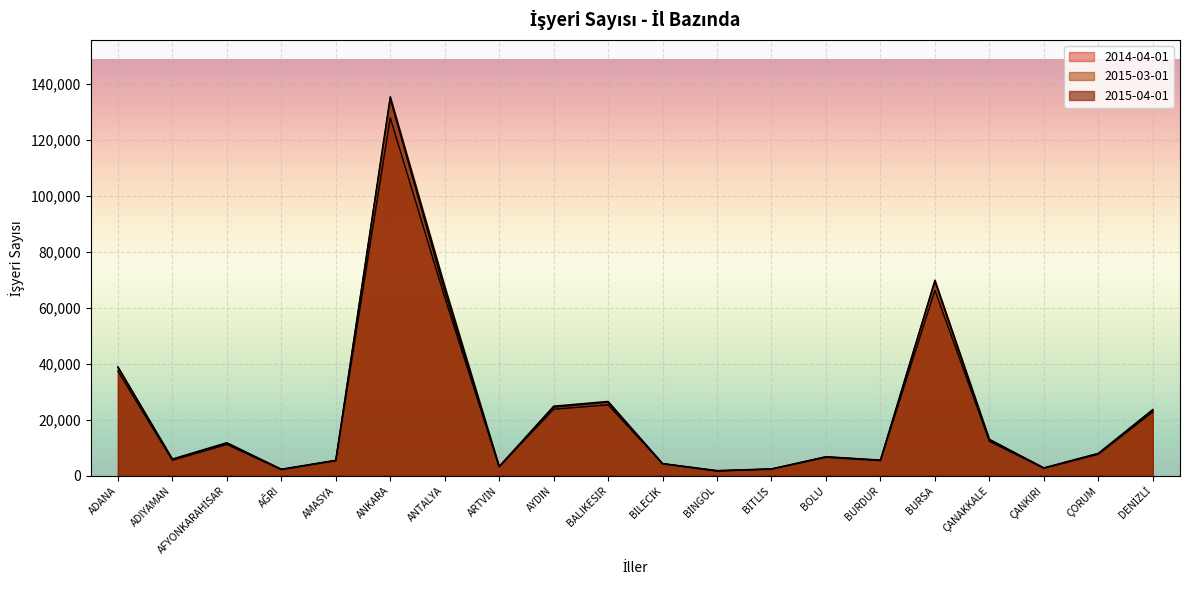

What is the label of the 12th point from the right?

AYDIN